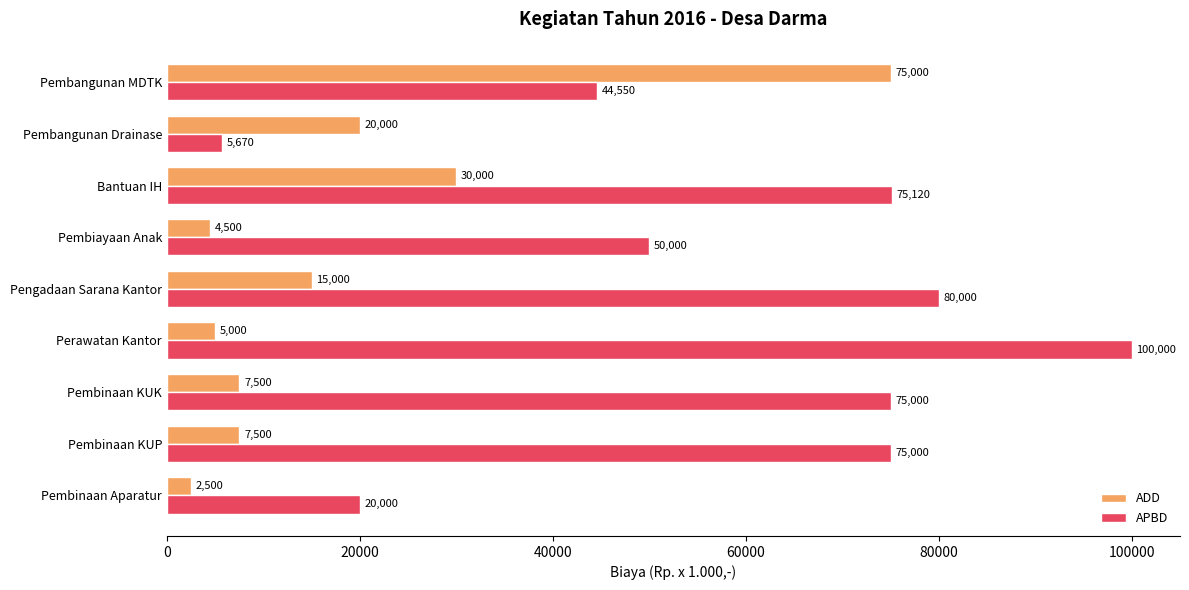

What is the difference between the maximum and second lowest values in the ADD series?

70500